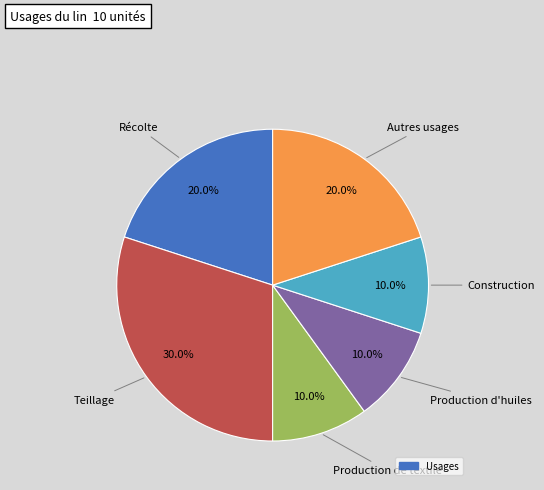

Is there a majority slice in this chart?

No